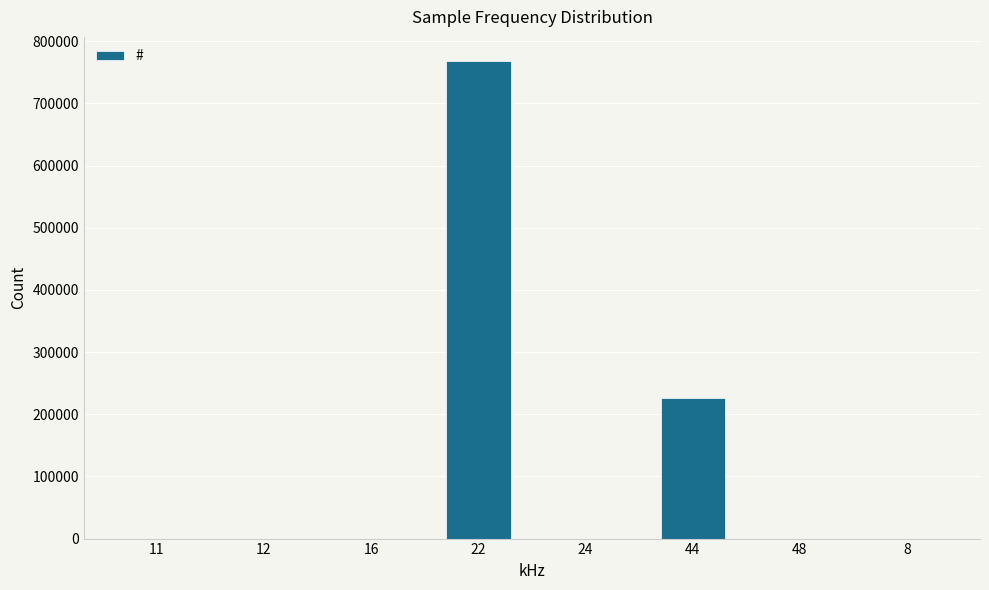

What is the greatest value displayed?

768710